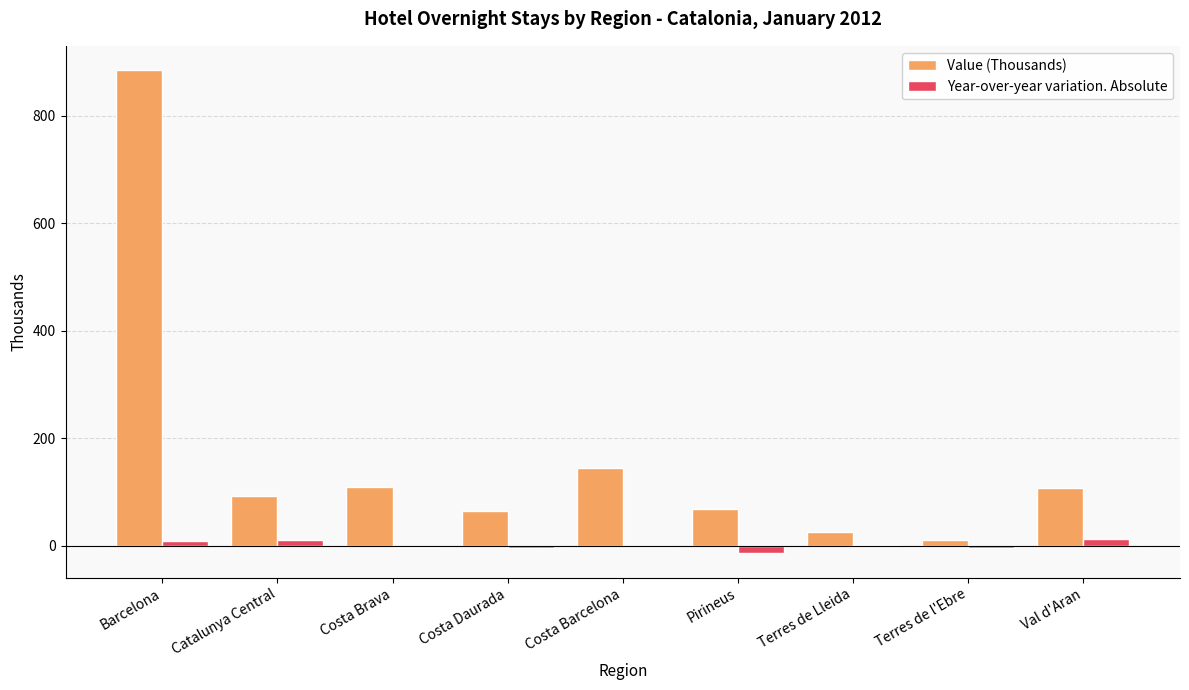

The value of Value (Thousands) at Terres de Lleida is 24.4. True or false?

True